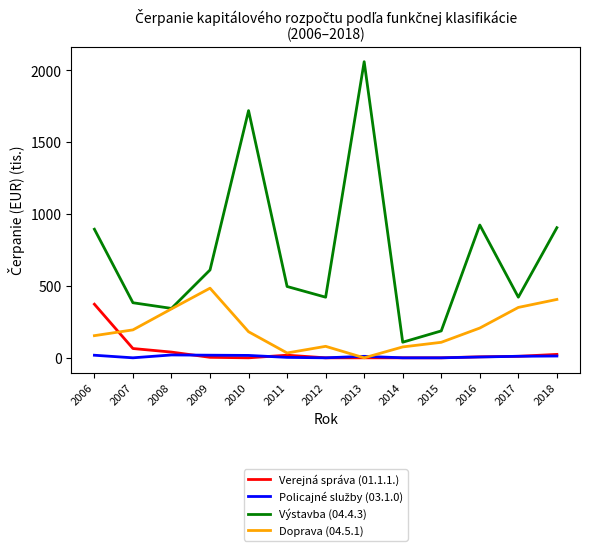

Which series has the widest spread of values?

Výstavba (04.4.3)